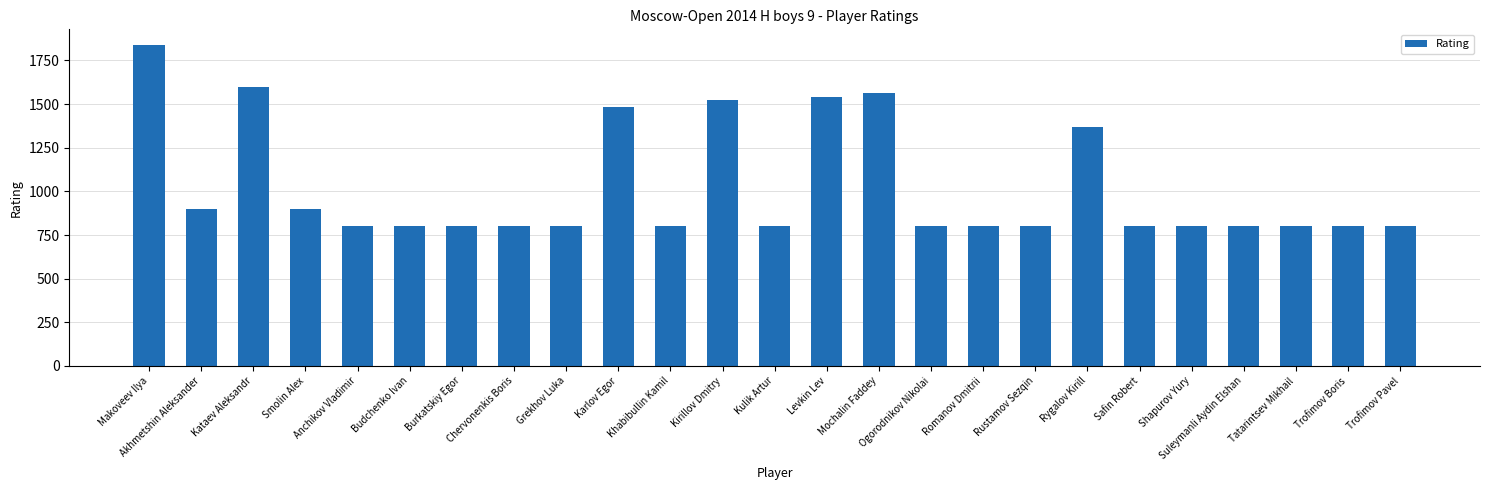

What is the difference between the second highest and minimum values?

797